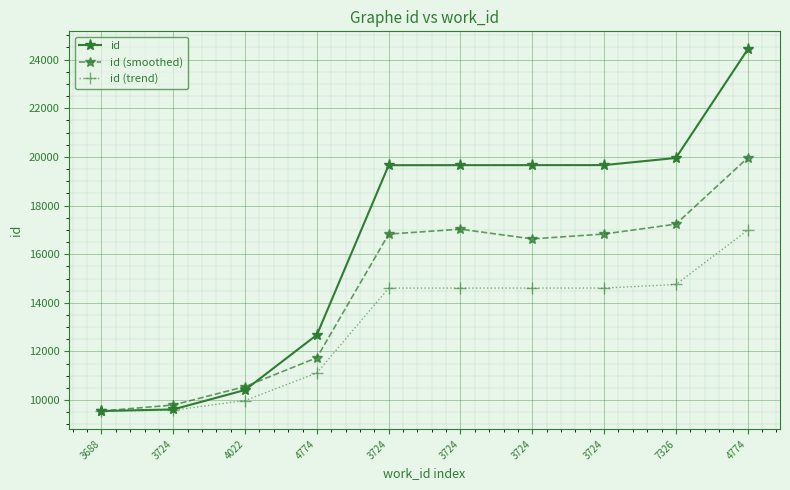

Which series has the largest total across all categories?

id